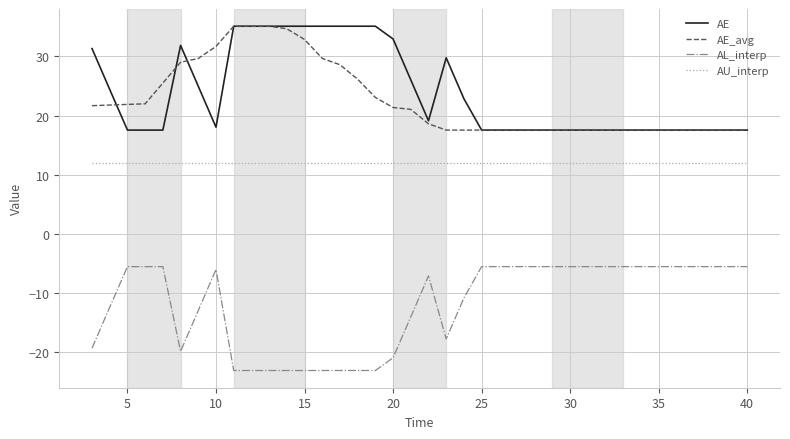

True or false: AE_avg and AU_interp intersect in this chart.

False